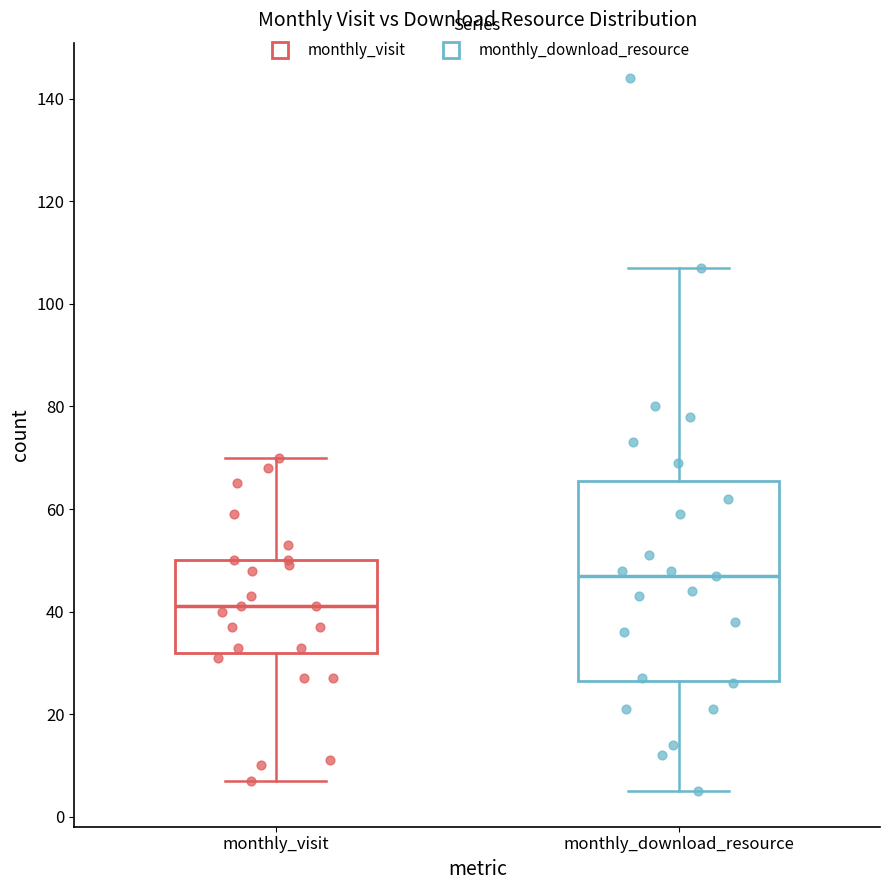

Comparing the boxes themselves (not the whiskers), which one is the tallest?

monthly_download_resource